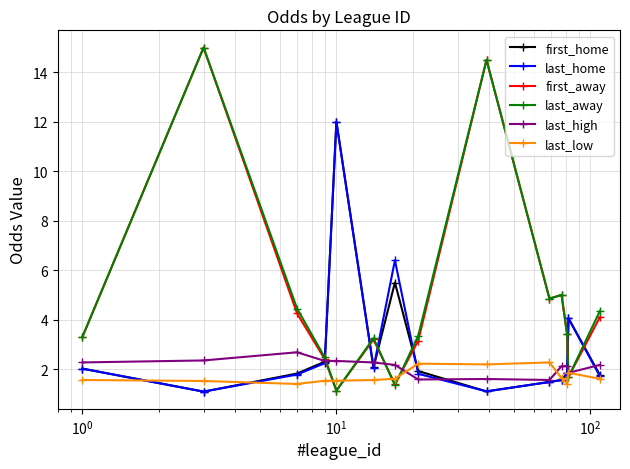

True or false: first_home has more than 1 interior local peaks.

True